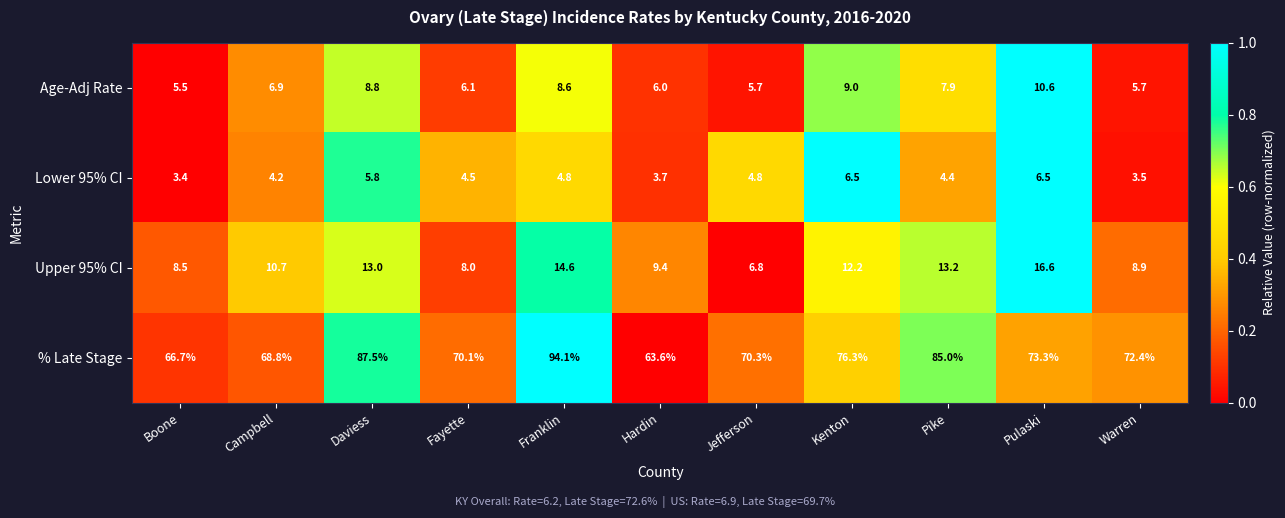

How many distinct data groups are displayed?

4